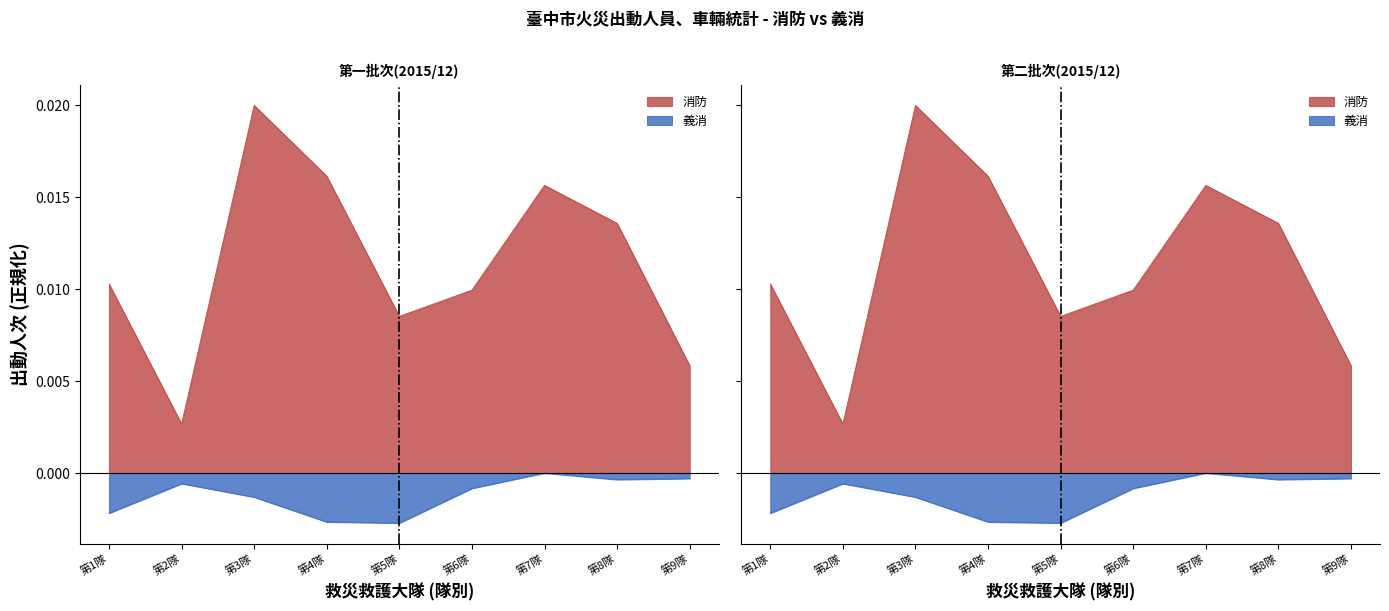

How many distinct data groups are displayed?

2